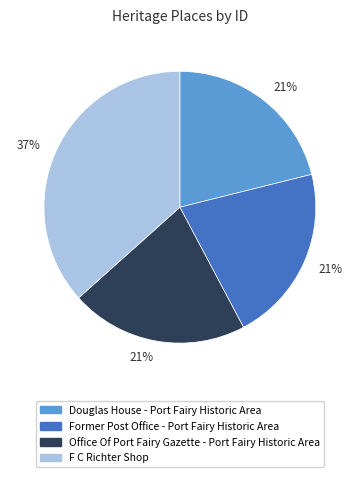

How many segments does this pie chart have?

4